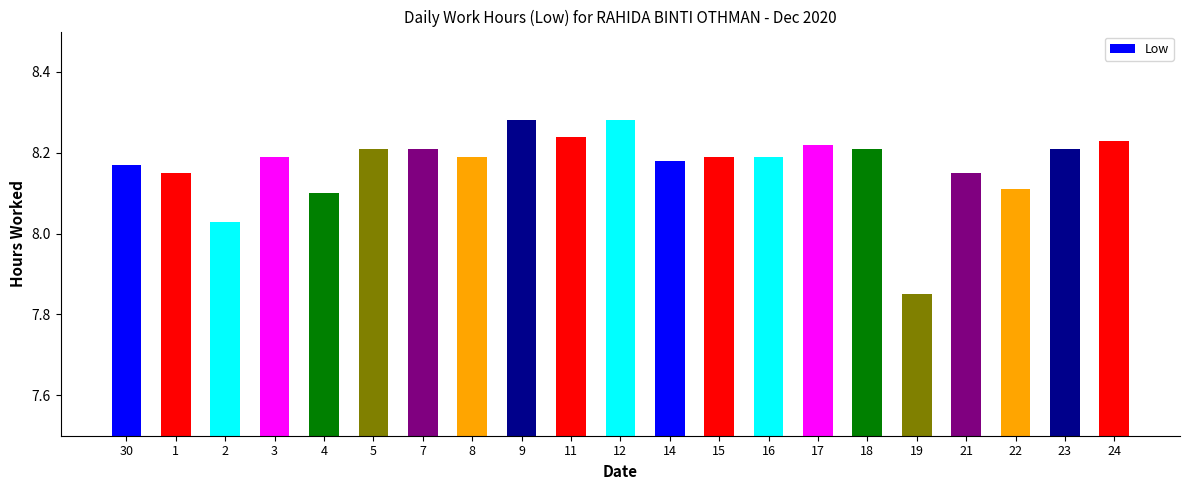

What is the value of the 5th bar from the left?

8.1